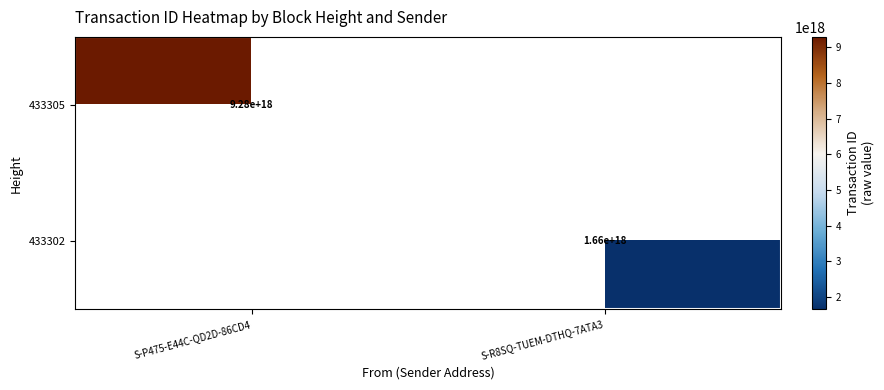

True or false: 433302 has a value of 2857351772726494208 at S-R8SQ-TUEM-DTHQ-7ATA3.

False